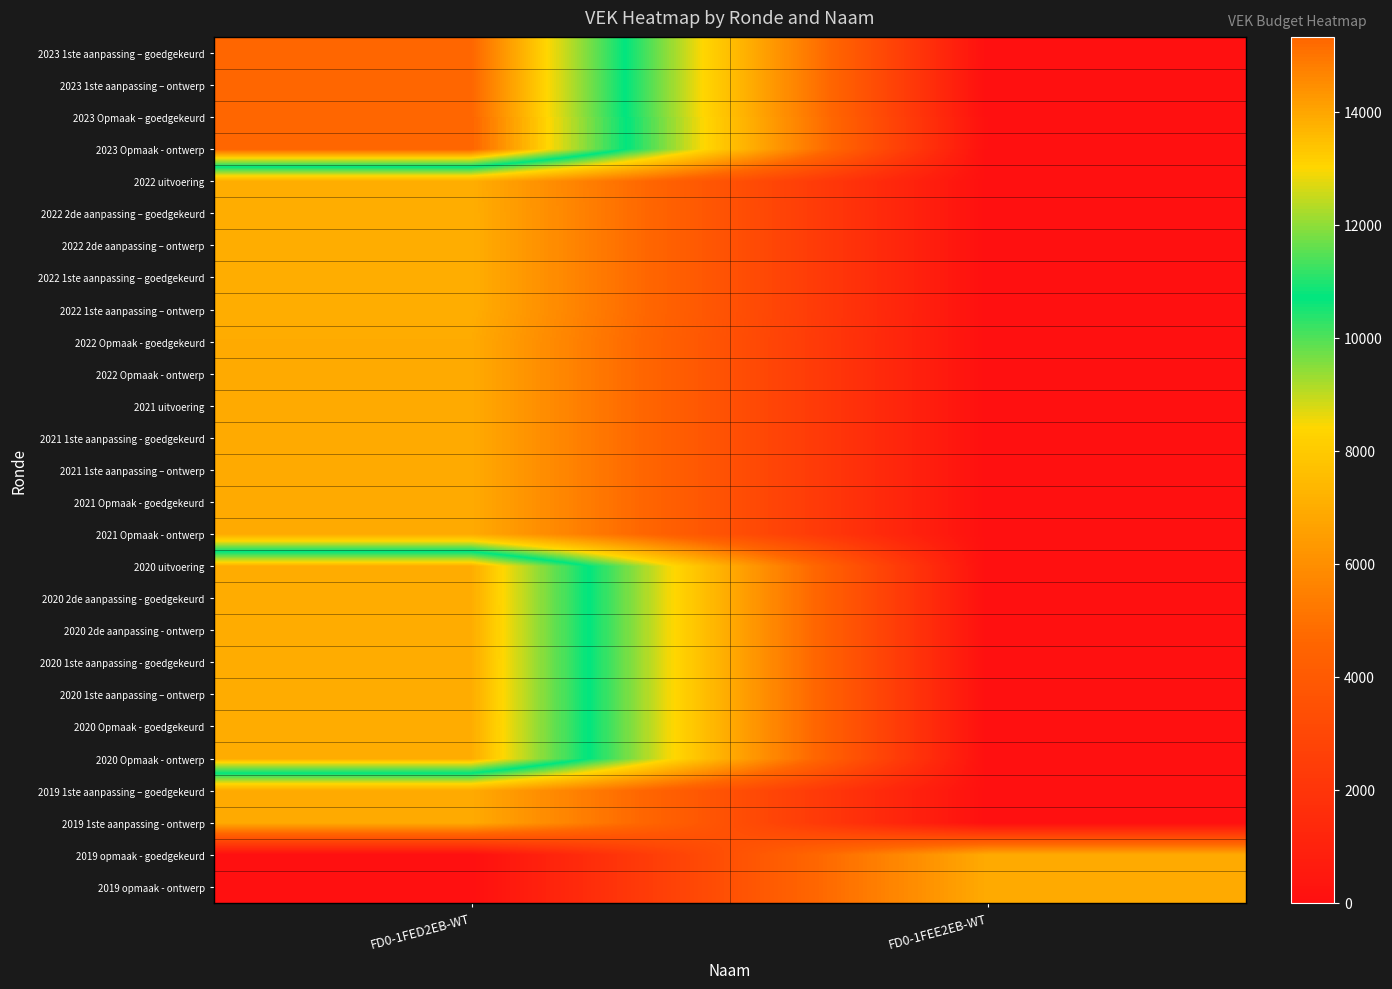

How many series are shown in this chart?

27